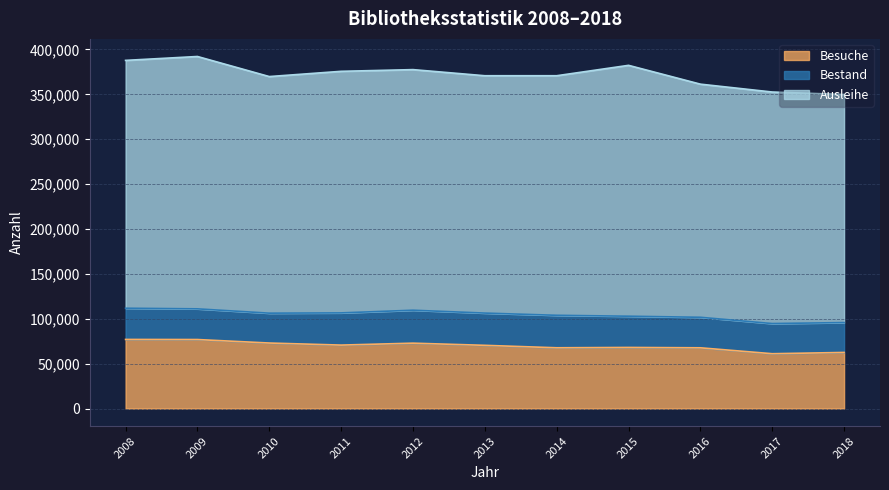

What are all the series names shown in the legend?

Besuche, Bestand, Ausleihe